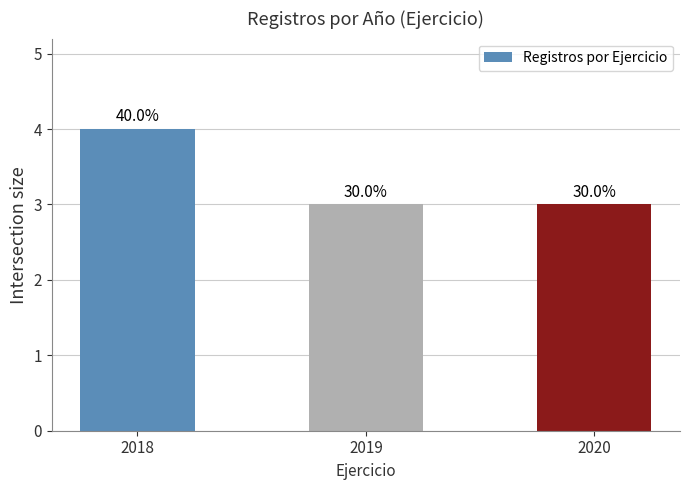

List the labels in order of value, largest first.

2018, 2019, 2020